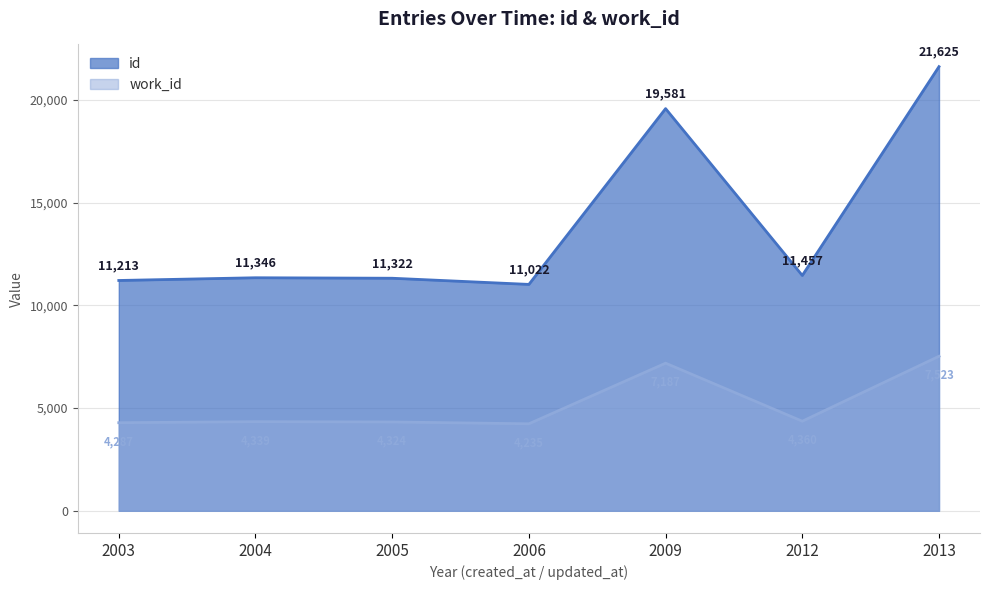

The value of work_id at 2003 is 4287. True or false?

True